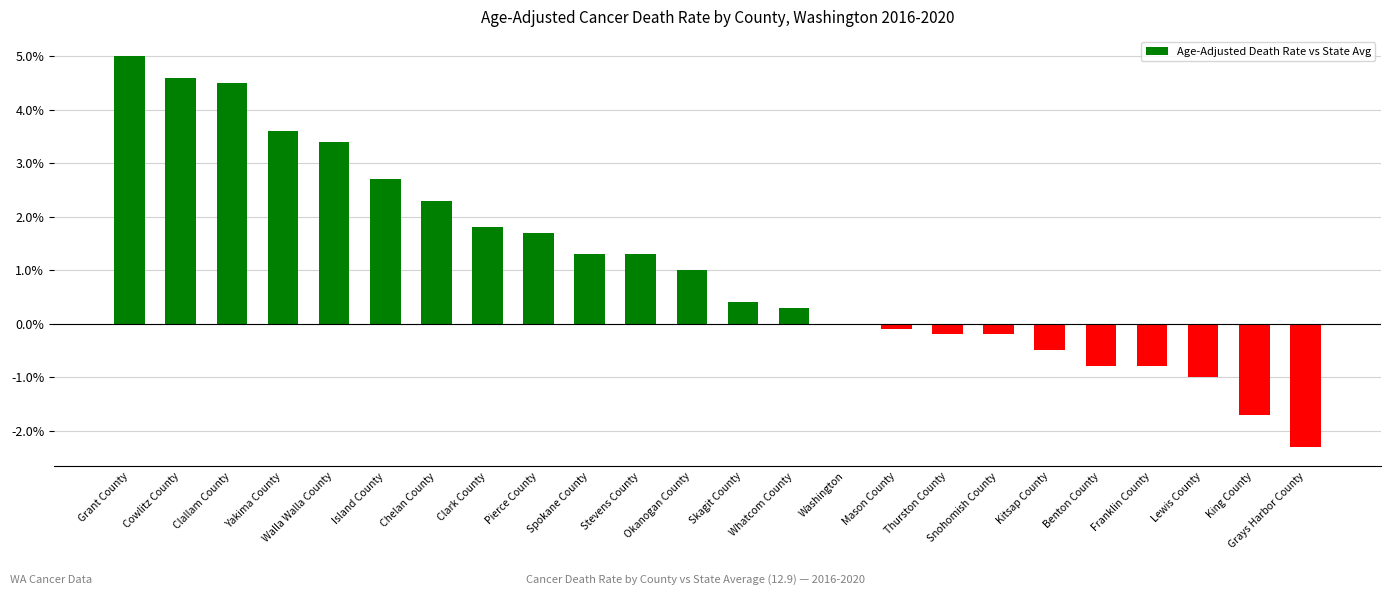

Is it true that the value at Pierce County is 1.7?

True